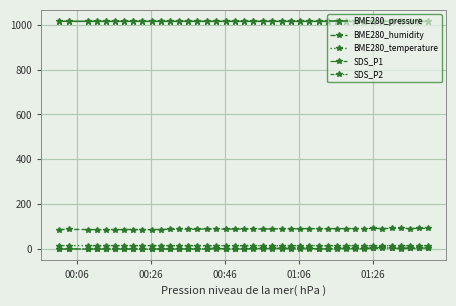

How many series are shown in this chart?

5